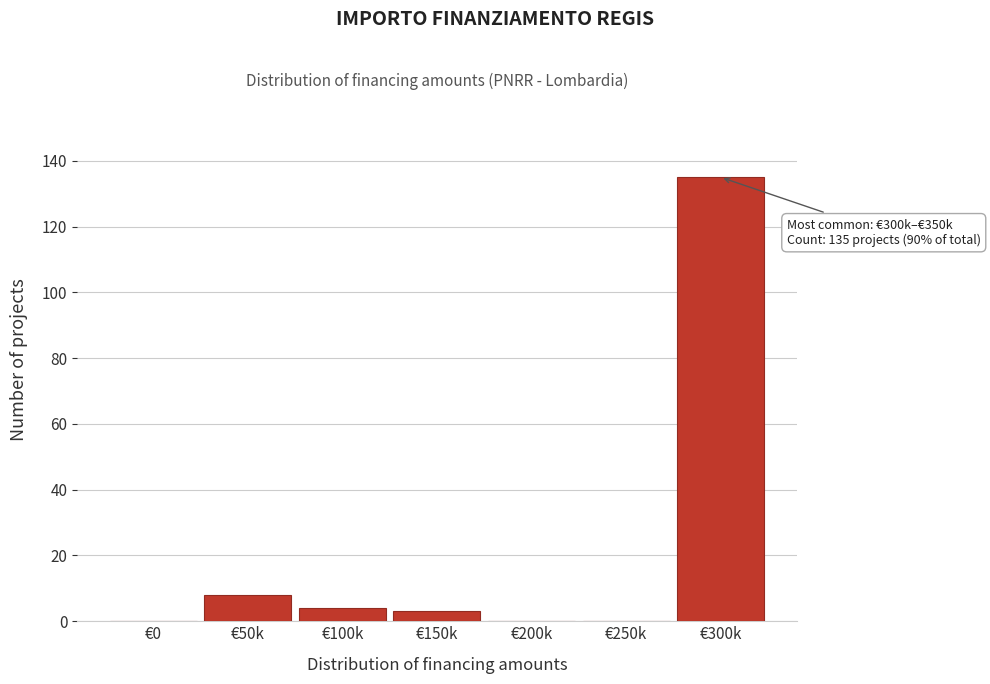

Reading left to right, extract all data points from this chart.

€0=0	€50k=8	€100k=4	€150k=3	€200k=0	€250k=0	€300k=135